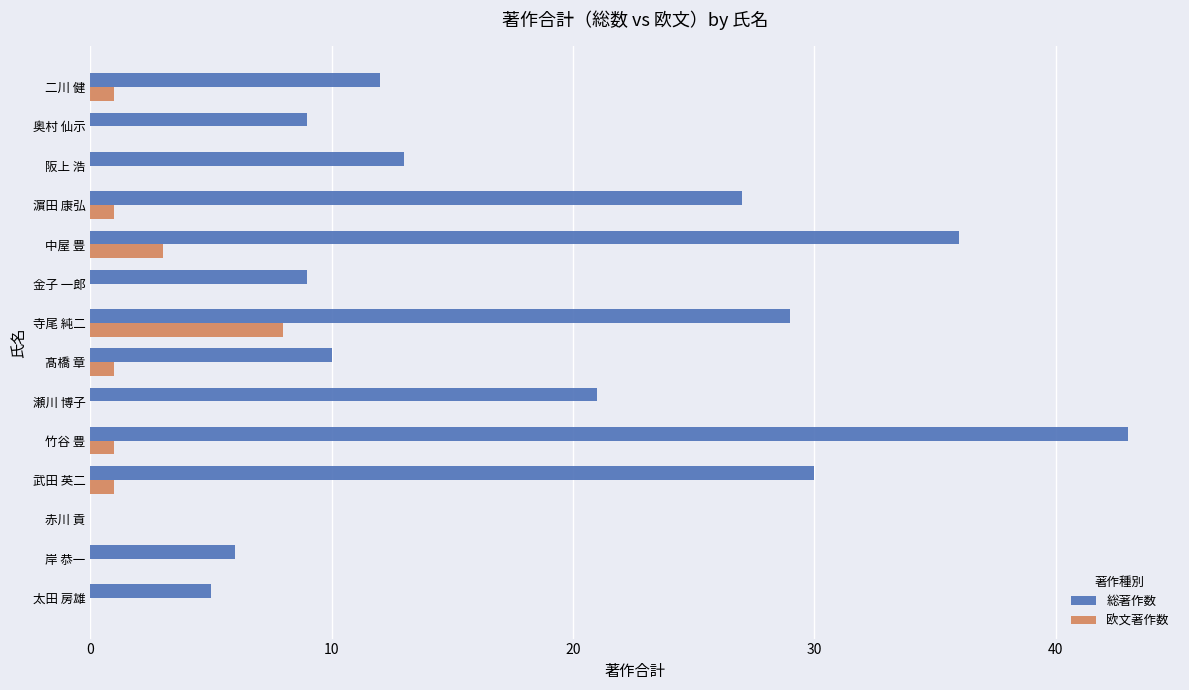

What is the average value of the 総著作数 series?

18